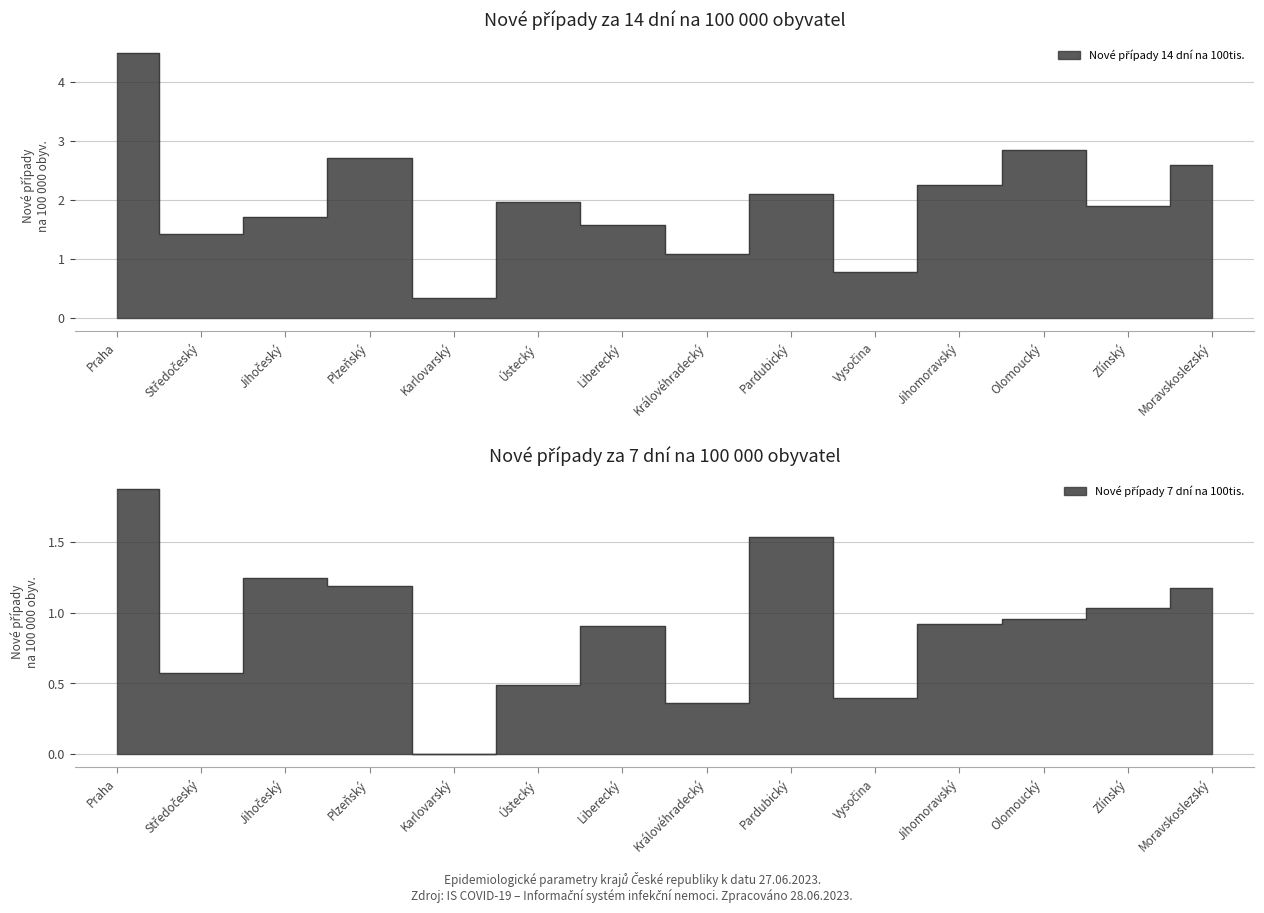

True or false: Nové případy 7 dní na 100tis. and Nové případy 14 dní na 100tis. cross at least once.

False